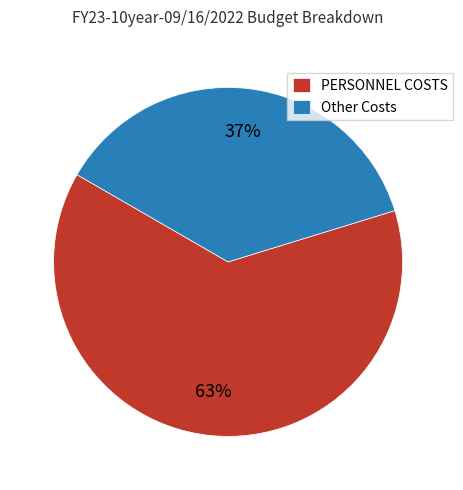

How many slices are in this pie chart?

2